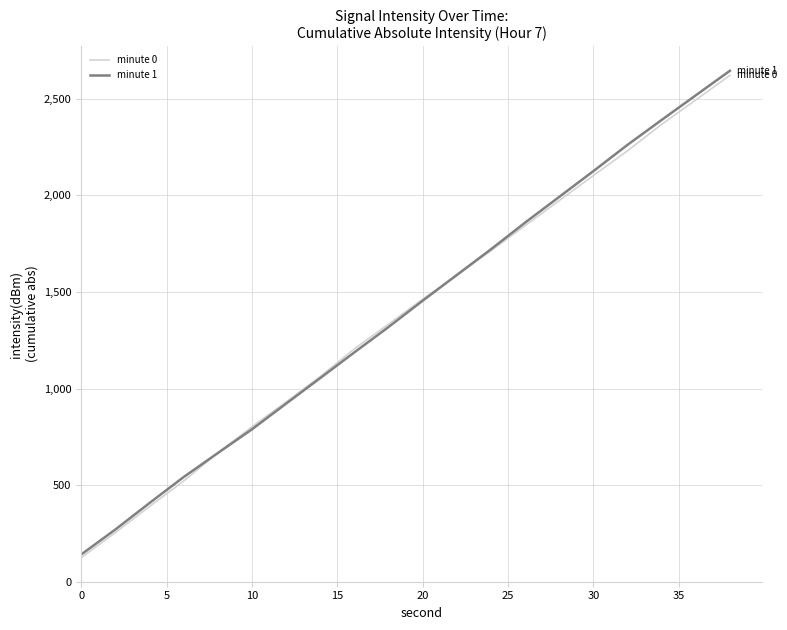

What is the minimum value for minute 1?

141.3